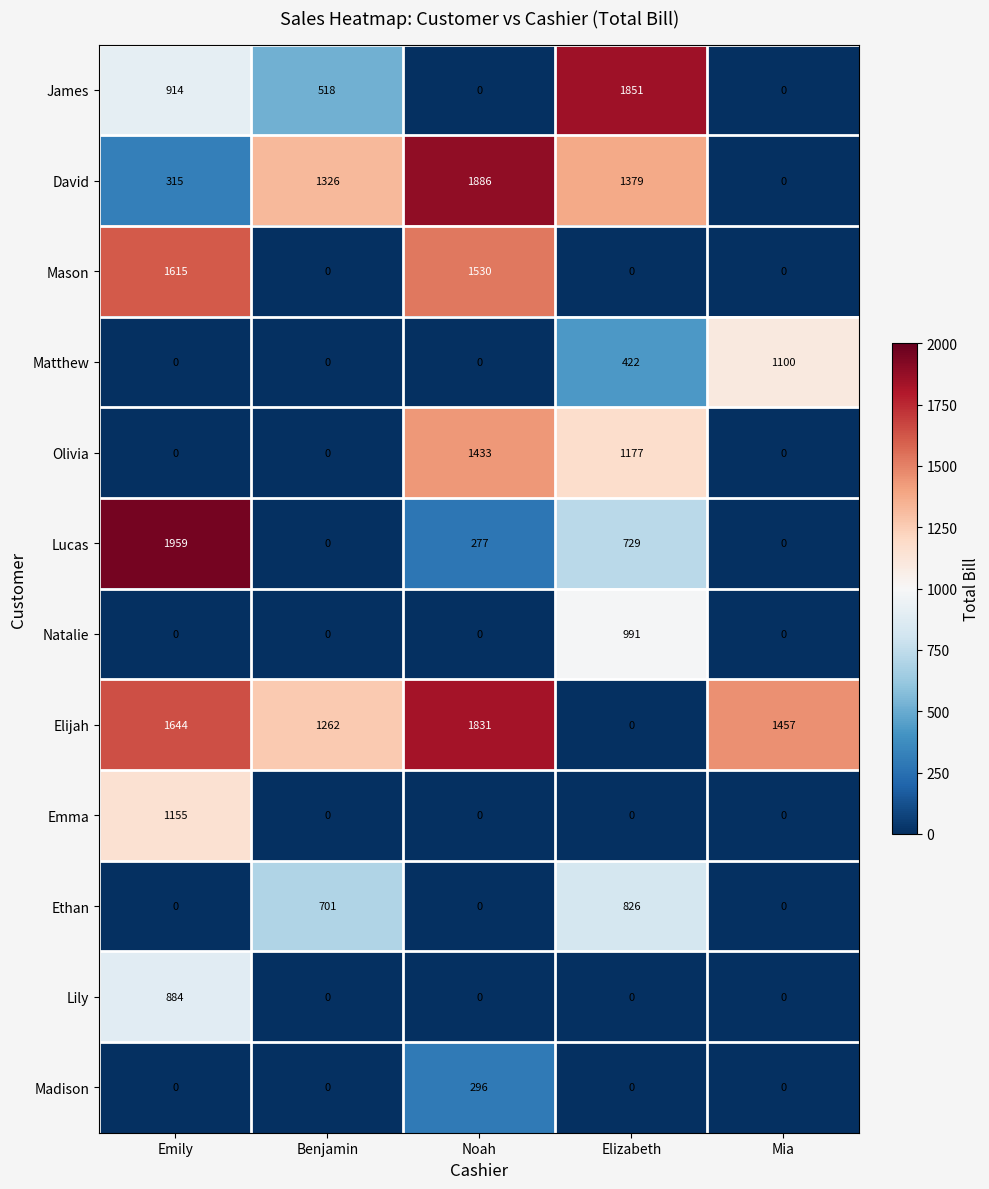

The James series shows 2521 at Elizabeth. True or false?

False